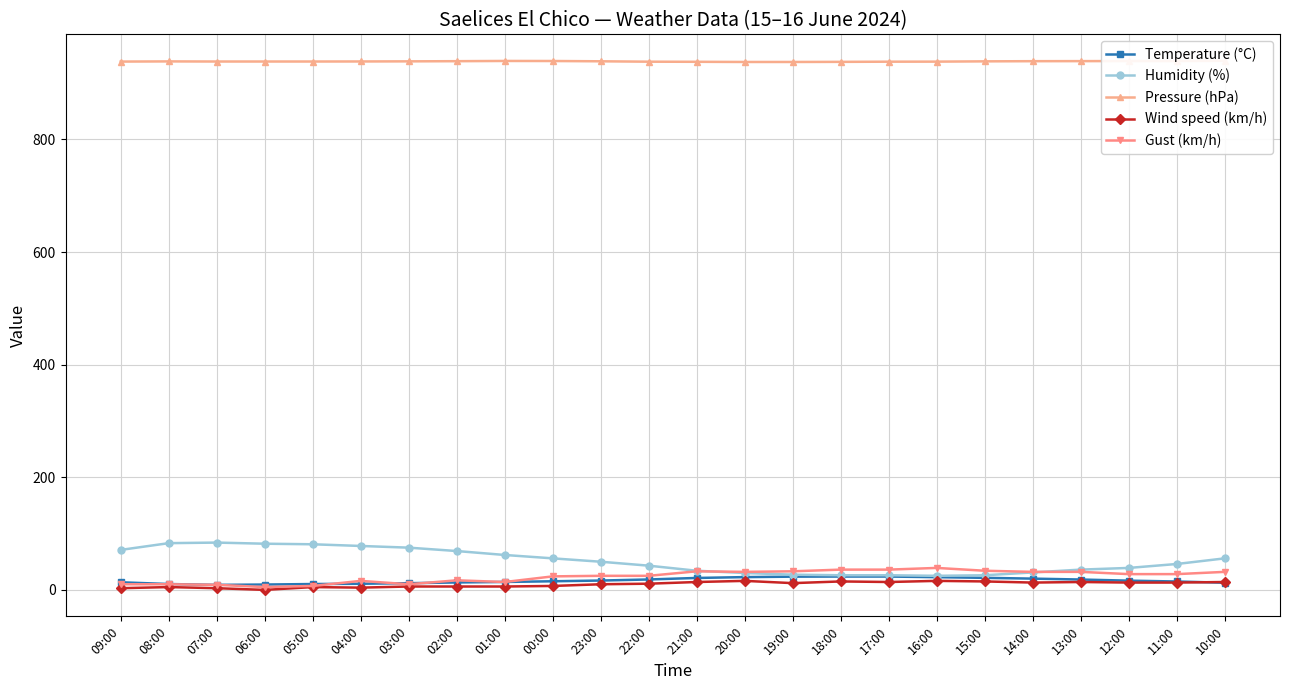

Rank the series at 02:00 from highest to lowest value.

Pressure (hPa), Humidity (%), Gust (km/h), Temperature (°C), Wind speed (km/h)